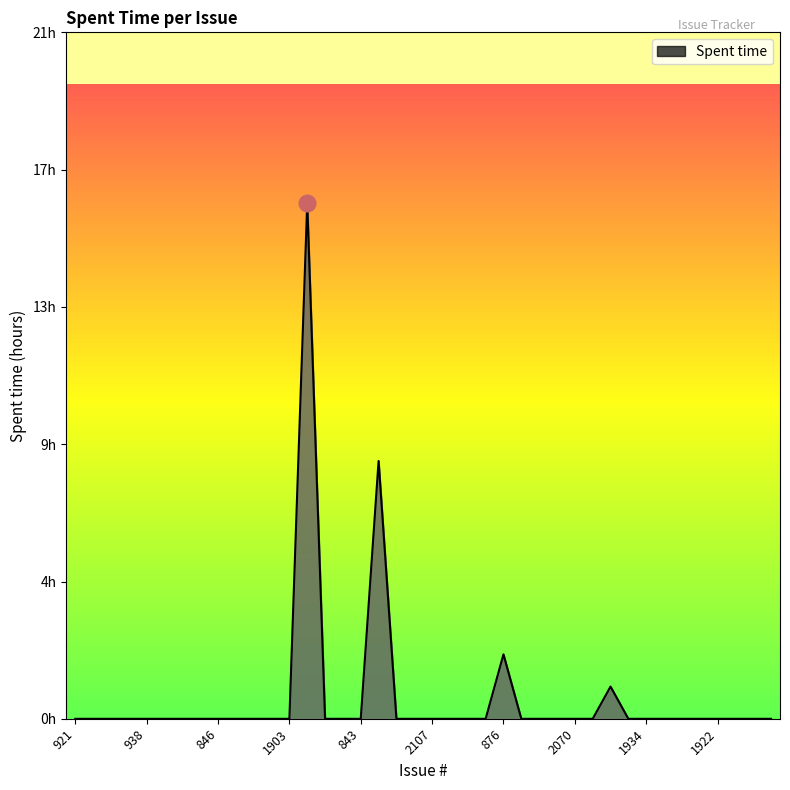

Is this an area chart (filled region under the line)?

Yes